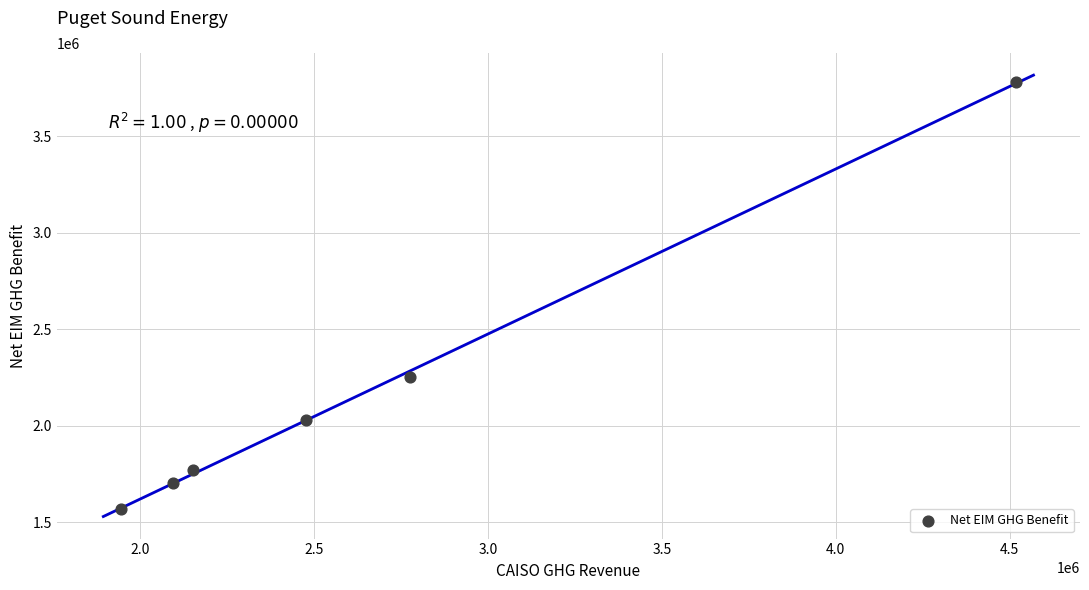

What is the range of Y values (max minus min)?

2210636.4